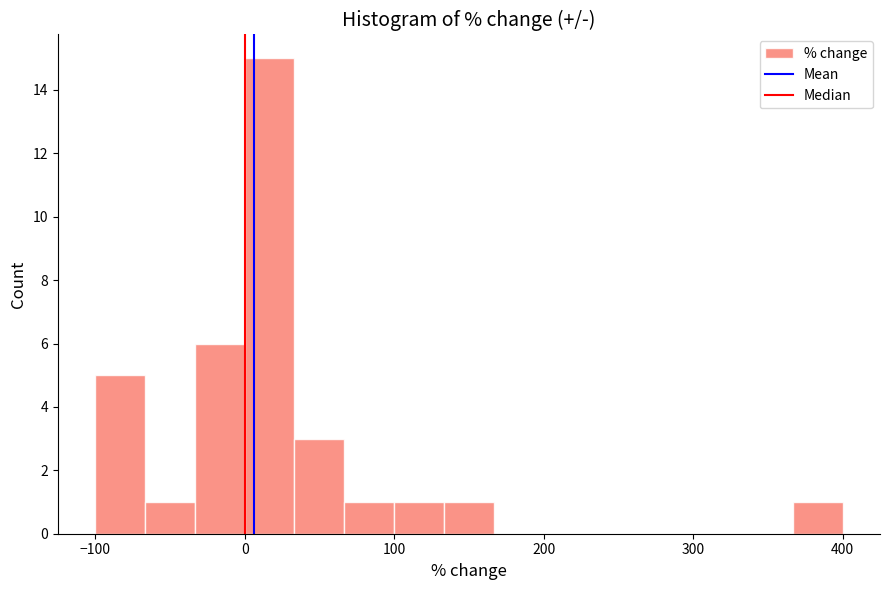

Read against the x-axis, roughly where is the centre of the tallest bar?

20